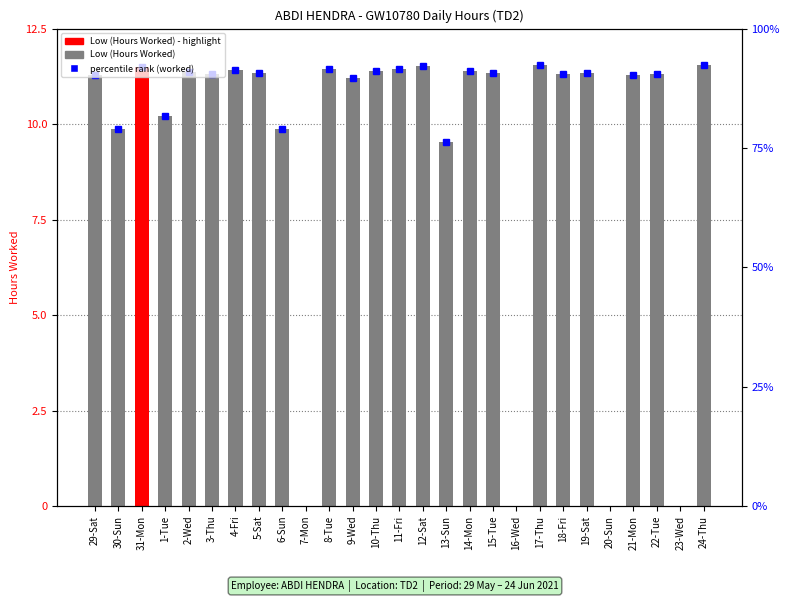

Which has a higher value, 13-Sun or 4-Fri?

4-Fri